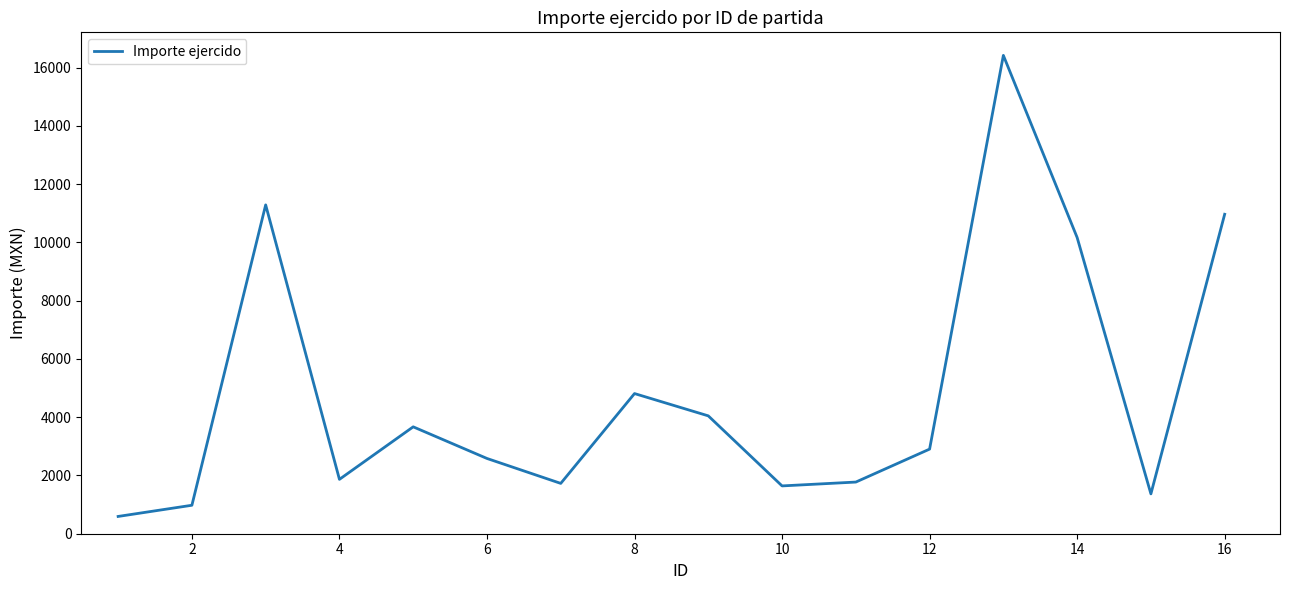

What is the difference between the maximum and minimum values?

15823.9